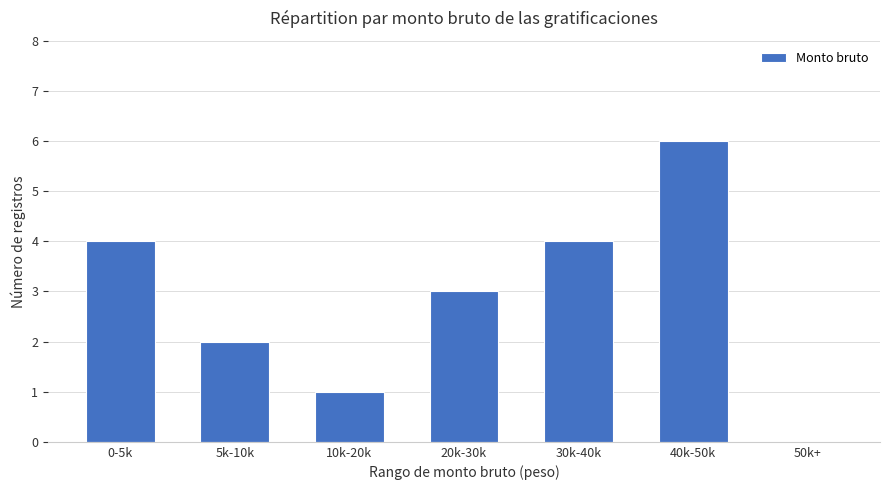

What is the difference between the values at 50k+ and 10k-20k?

1